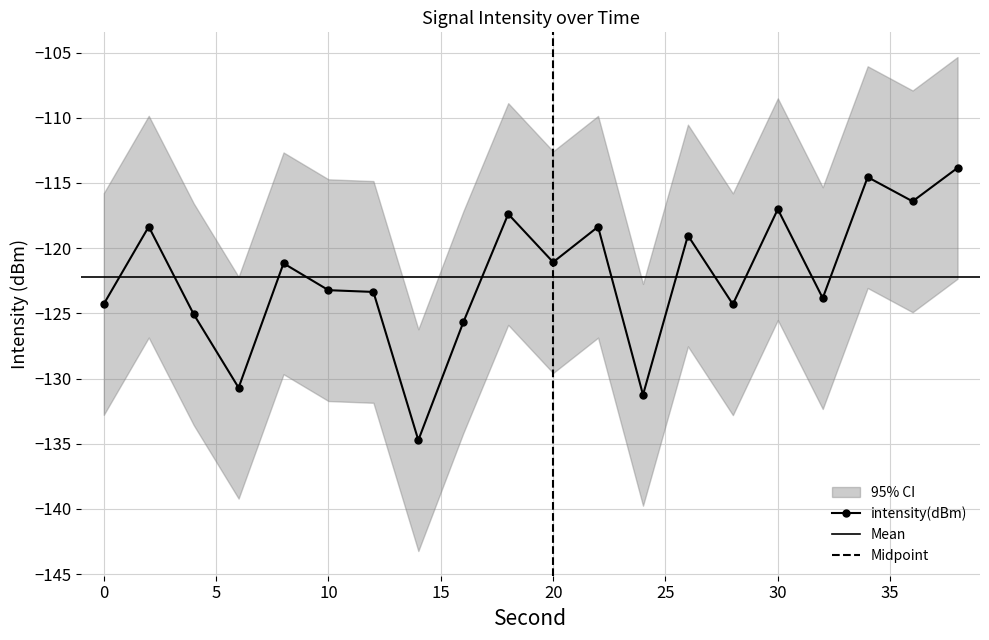

Where is the first local maximum?

2